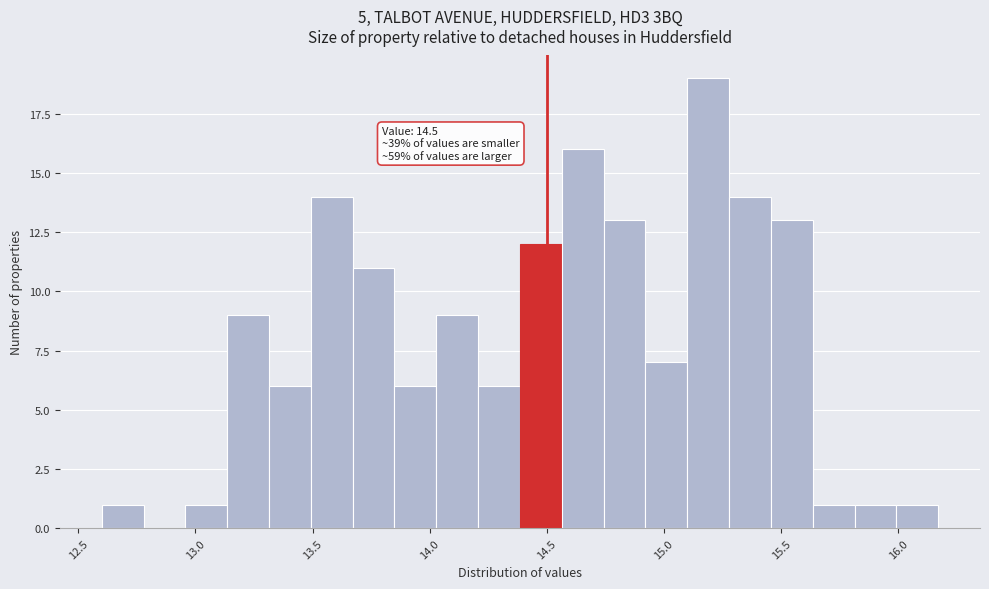

Read against the x-axis, roughly where is the centre of the tallest bar?

15.20